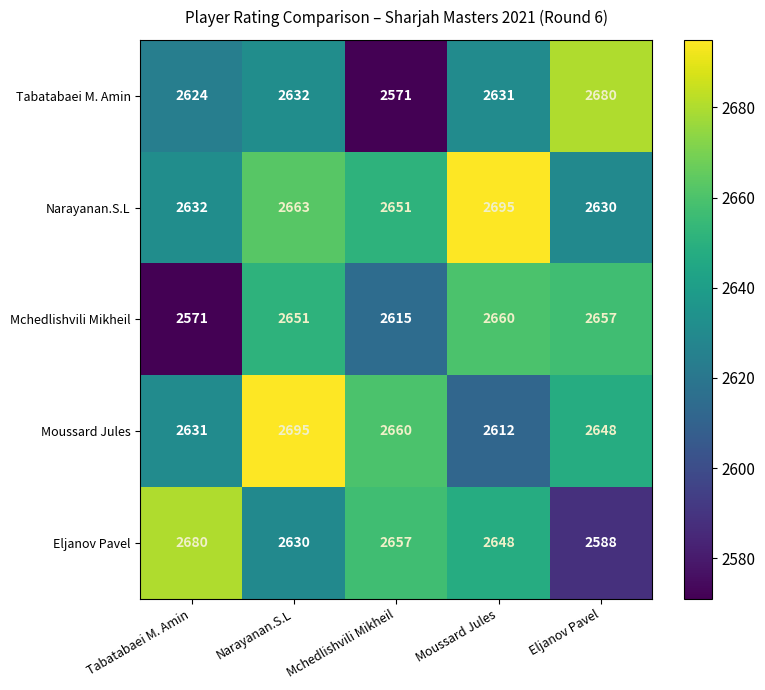

Count the number of data series in this chart.

5